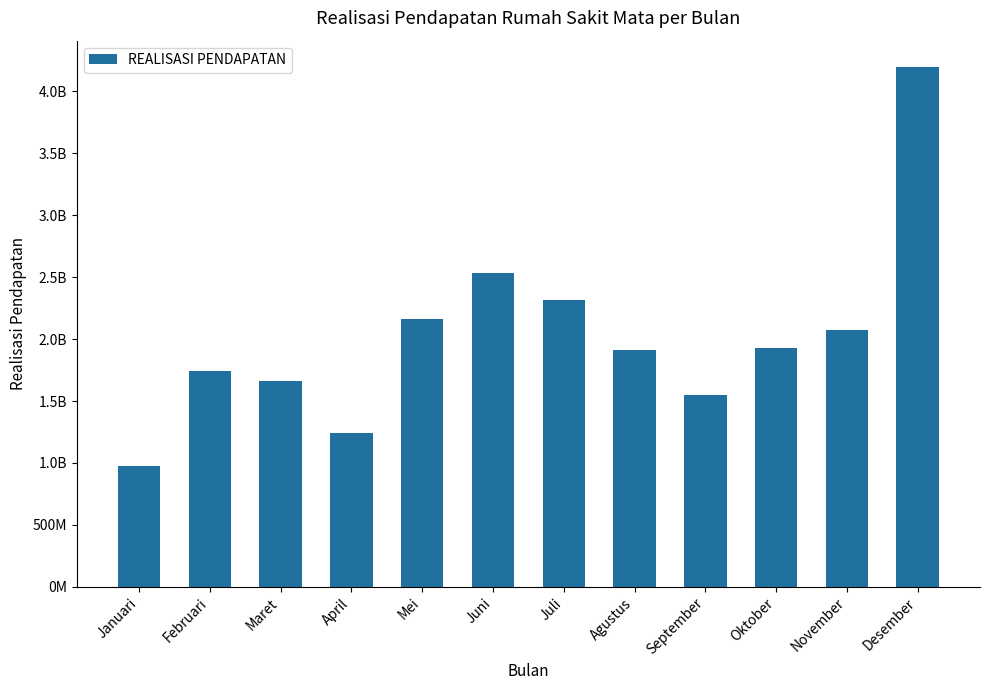

List the labels in order of value, largest first.

Desember, Juni, Juli, Mei, November, Oktober, Agustus, Februari, Maret, September, April, Januari